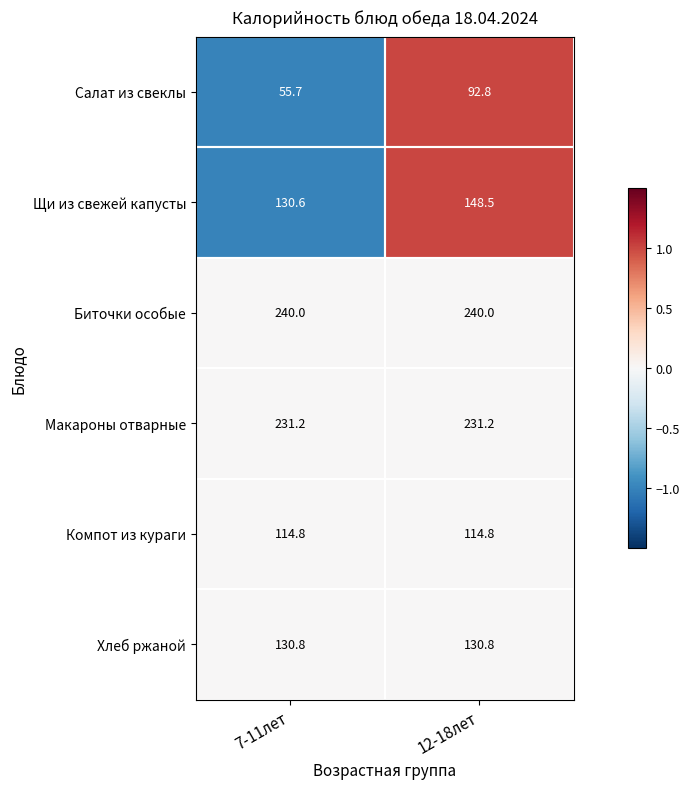

Rank the series by their maximum value, from highest to lowest.

Биточки особые, Макароны отварные, Щи из свежей капусты, Хлеб ржаной, Компот из кураги, Салат из свеклы